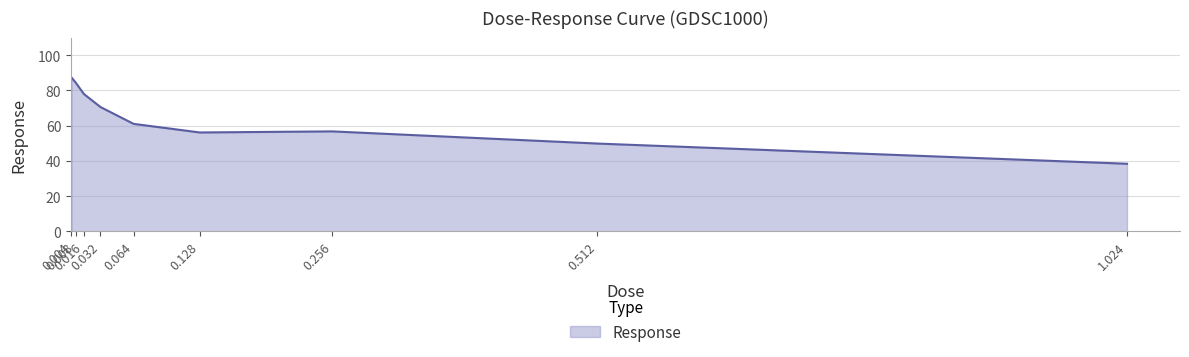

Count the number of values greater than 60.

5